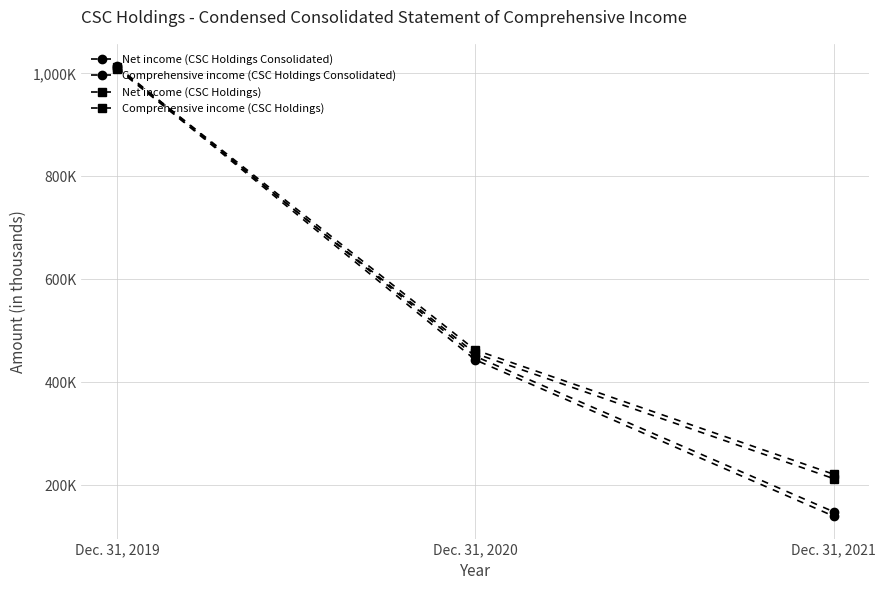

Does the chart have visible grid lines?

Yes